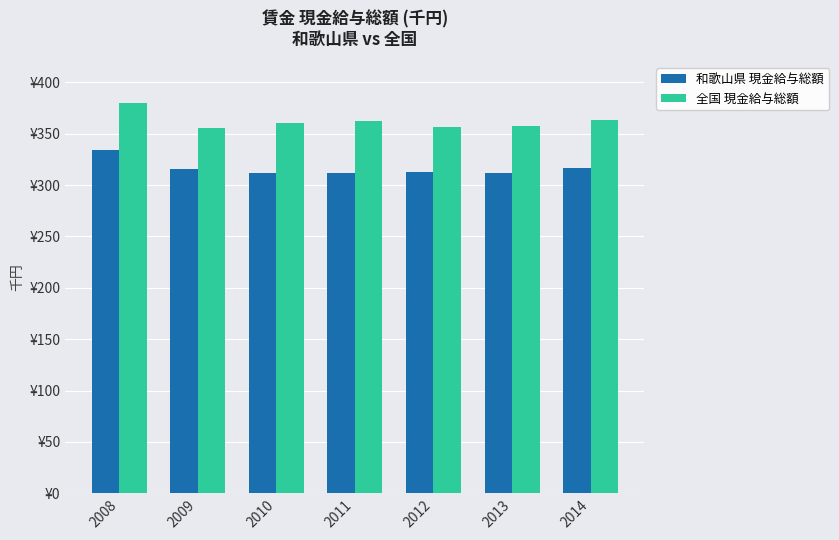

List the series in order of their peak value, lowest first.

和歌山県 現金給与総額, 全国 現金給与総額